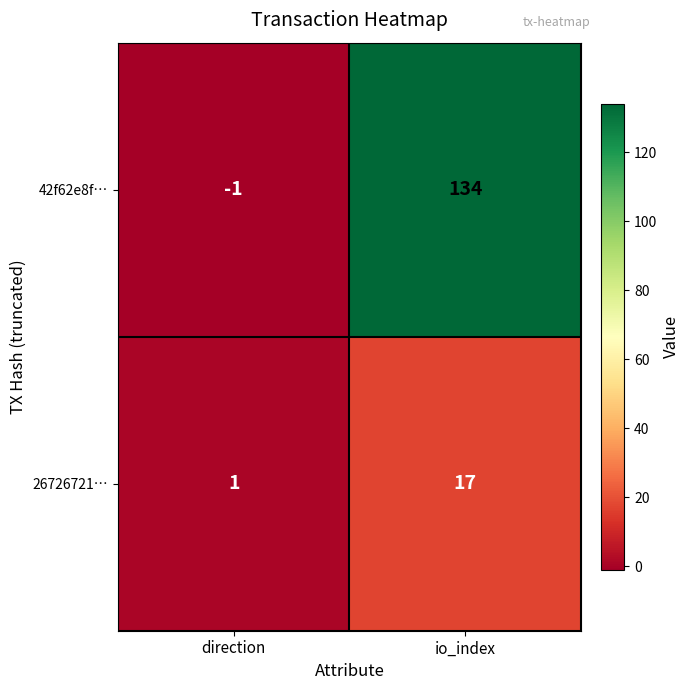

What is the difference between the maximum and minimum values in the 26726721… series?

16